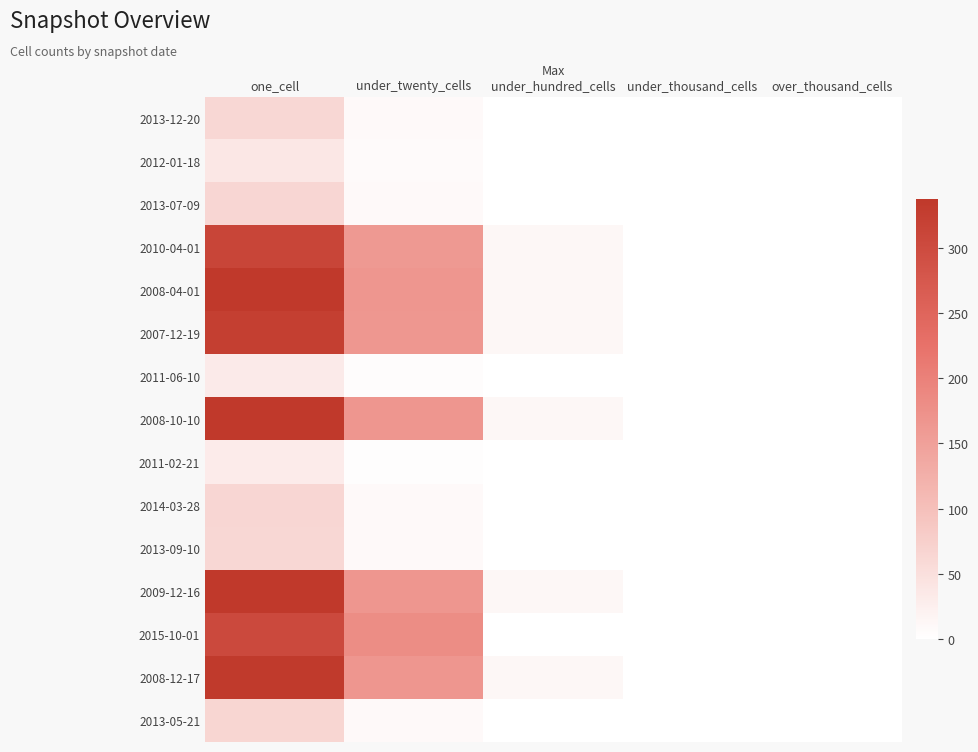

Reading left to right, list all the values displayed in this chart.

2013-12-20: one_cell=63	under_twenty_cells=8	under_hundred_cells=0	under_thousand_cells=0	over_thousand_cells=0
2012-01-18: one_cell=38	under_twenty_cells=7	under_hundred_cells=0	under_thousand_cells=0	over_thousand_cells=0
2013-07-09: one_cell=64	under_twenty_cells=8	under_hundred_cells=0	under_thousand_cells=0	over_thousand_cells=0
2010-04-01: one_cell=313	under_twenty_cells=161	under_hundred_cells=13	under_thousand_cells=0	over_thousand_cells=0
2008-04-01: one_cell=337	under_twenty_cells=166	under_hundred_cells=13	under_thousand_cells=0	over_thousand_cells=0
2007-12-19: one_cell=325	under_twenty_cells=165	under_hundred_cells=13	under_thousand_cells=0	over_thousand_cells=0
2011-06-10: one_cell=32	under_twenty_cells=4	under_hundred_cells=0	under_thousand_cells=0	over_thousand_cells=0
2008-10-10: one_cell=337	under_twenty_cells=166	under_hundred_cells=13	under_thousand_cells=0	over_thousand_cells=0
2011-02-21: one_cell=31	under_twenty_cells=3	under_hundred_cells=0	under_thousand_cells=0	over_thousand_cells=0
2014-03-28: one_cell=64	under_twenty_cells=8	under_hundred_cells=0	under_thousand_cells=0	over_thousand_cells=0
2013-09-10: one_cell=63	under_twenty_cells=8	under_hundred_cells=0	under_thousand_cells=0	over_thousand_cells=0
2009-12-16: one_cell=336	under_twenty_cells=166	under_hundred_cells=13	under_thousand_cells=0	over_thousand_cells=0
2015-10-01: one_cell=304	under_twenty_cells=181	under_hundred_cells=0	under_thousand_cells=0	over_thousand_cells=0
2008-12-17: one_cell=334	under_twenty_cells=166	under_hundred_cells=13	under_thousand_cells=0	over_thousand_cells=0
2013-05-21: one_cell=65	under_twenty_cells=8	under_hundred_cells=0	under_thousand_cells=0	over_thousand_cells=0